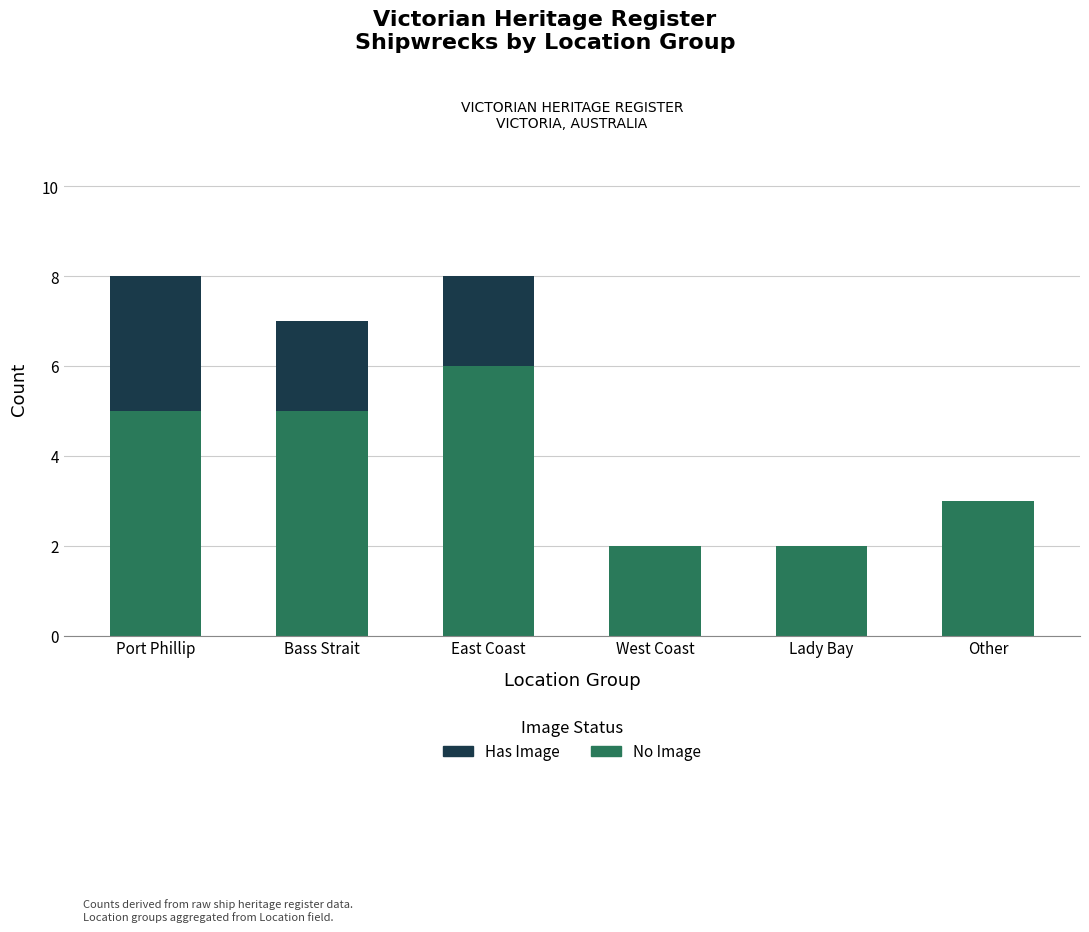

How many series are shown in this chart?

2